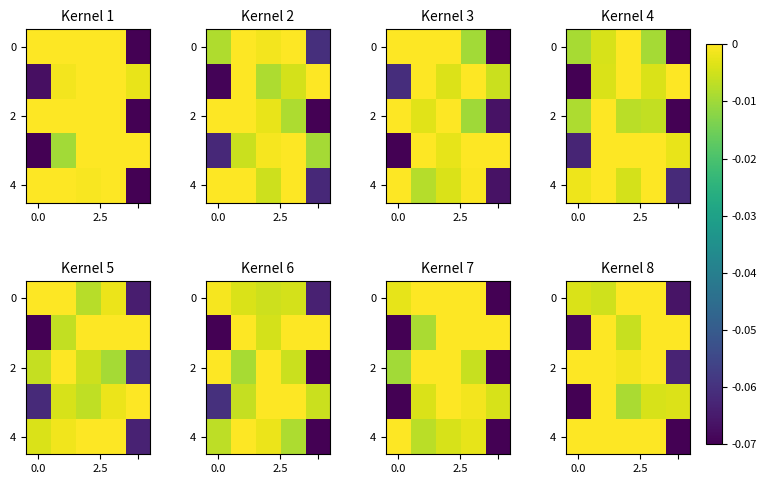

How many categories are shown in the chart?

5